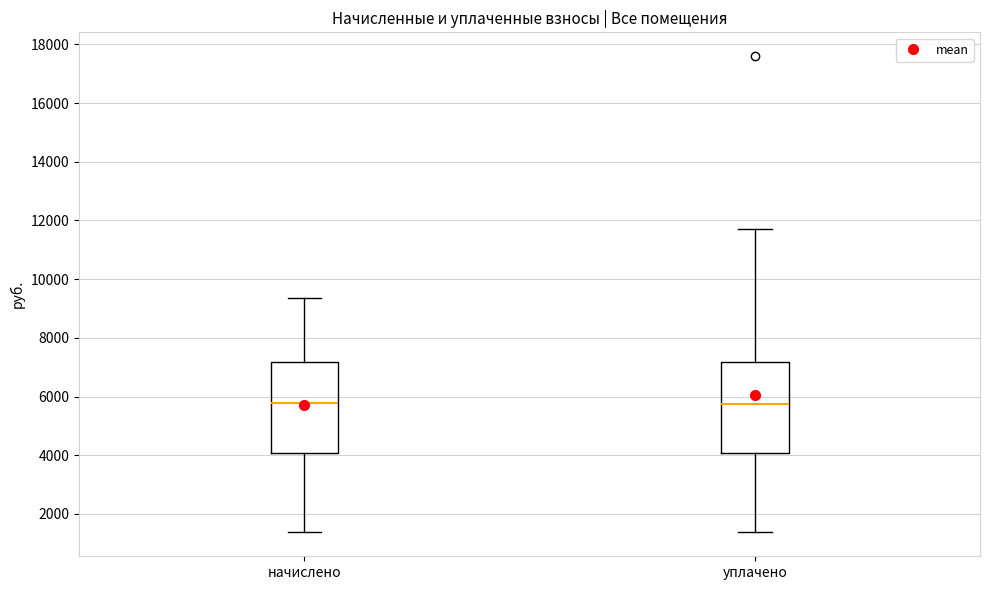

Reading left to right, transcribe this box plot: for each box, give where its median line is, the range the box spans, and where its two whiskers end, as read against the y-axis. The values are not printed on the chart, so give them approximately, as read against the axis.

начислено: median 5800, box 4000 to 7200, whiskers 1400 to 9400
уплачено: median 5800, box 4000 to 7200, whiskers 1400 to 11600